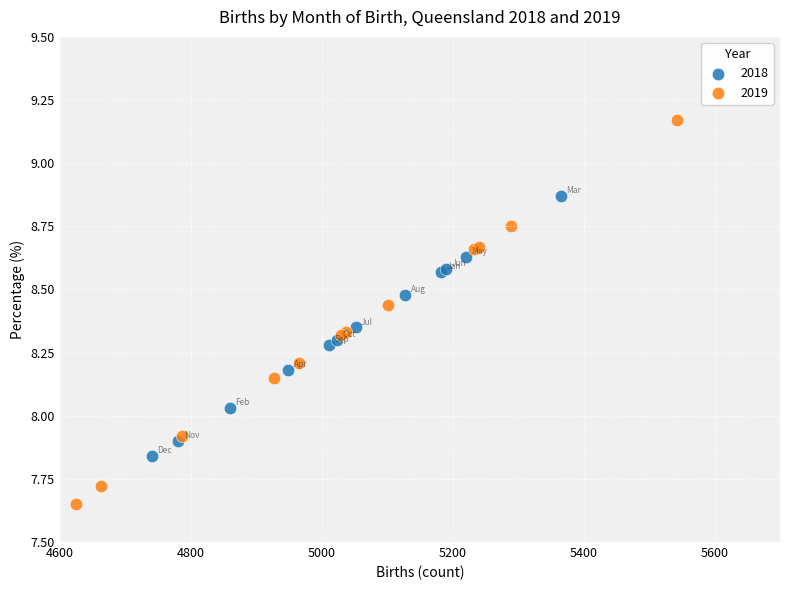

Which series contains the lowest Y value?

2019